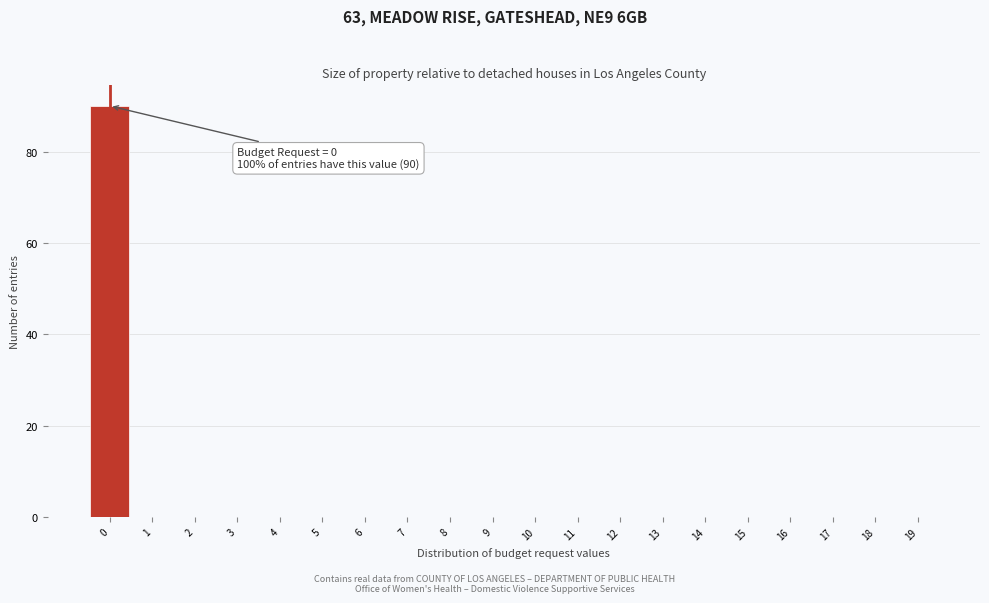

Over which range of the x-axis is the bar tallest?

-0.5 to 0.5